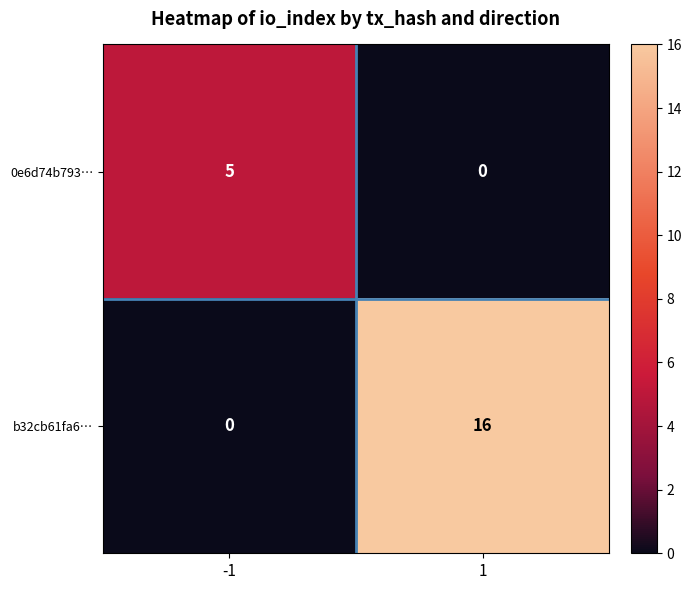

Which series has the largest total across all categories?

b32cb61fa6…